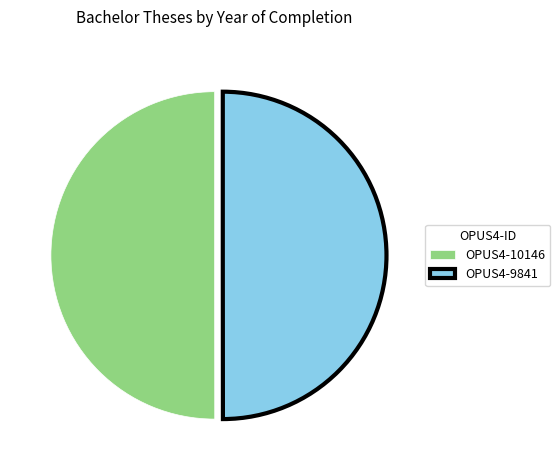

Is it true that OPUS4-9841 is 57% of the pie?

False